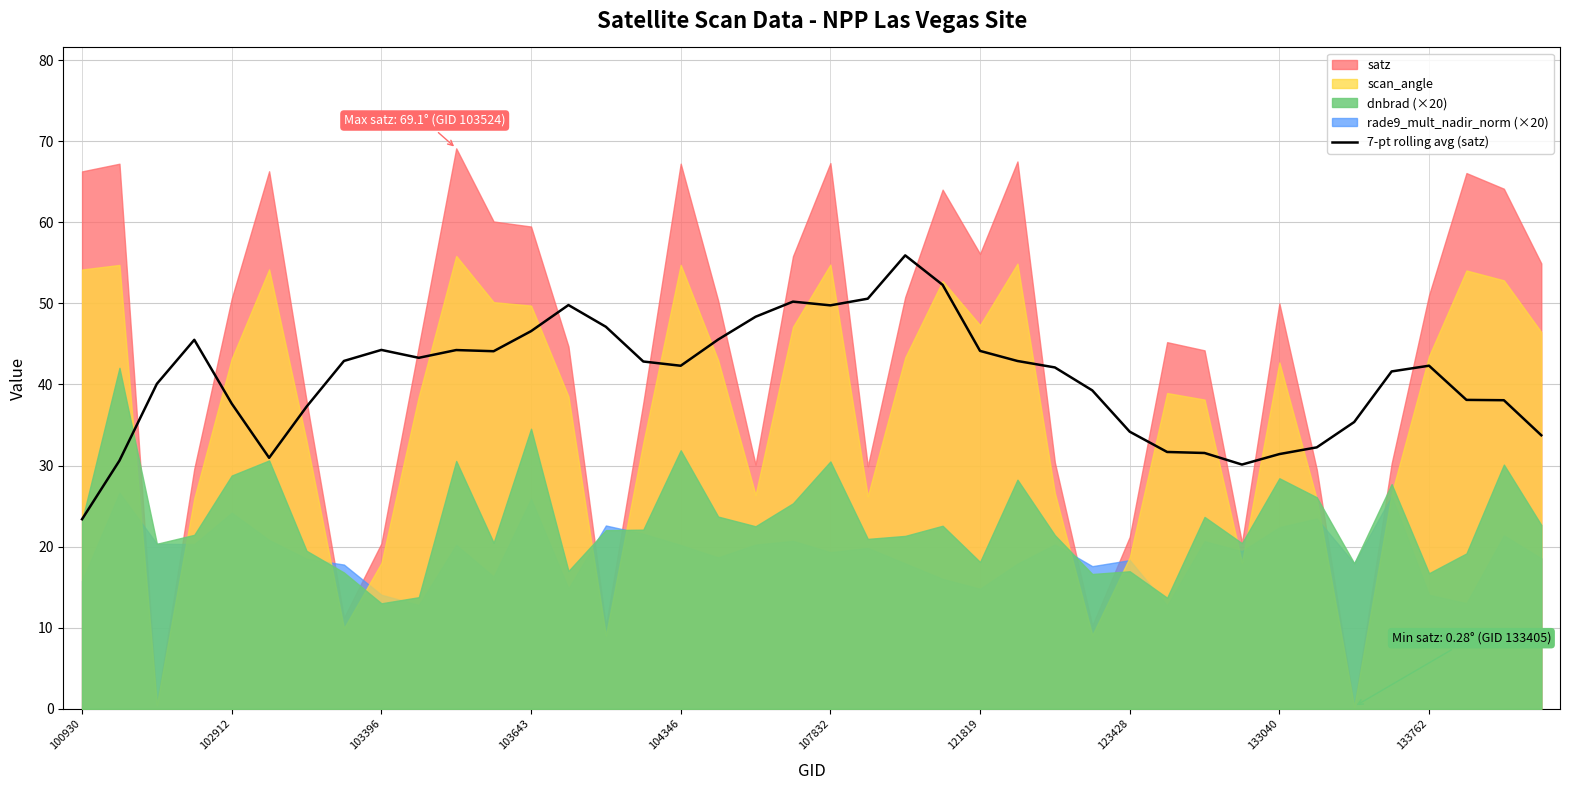

The 7-pt rolling avg (satz) series shows 71.1 at 103396. True or false?

False